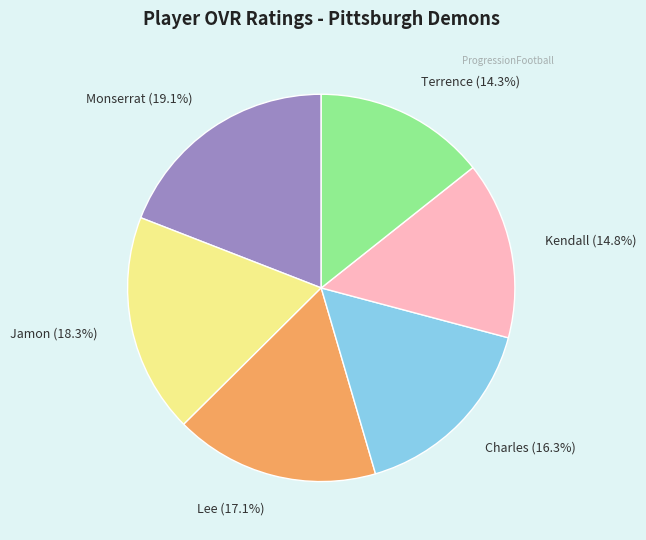

To the nearest percent, what is the difference between the Kendall and Jamon slice percentages?

4%